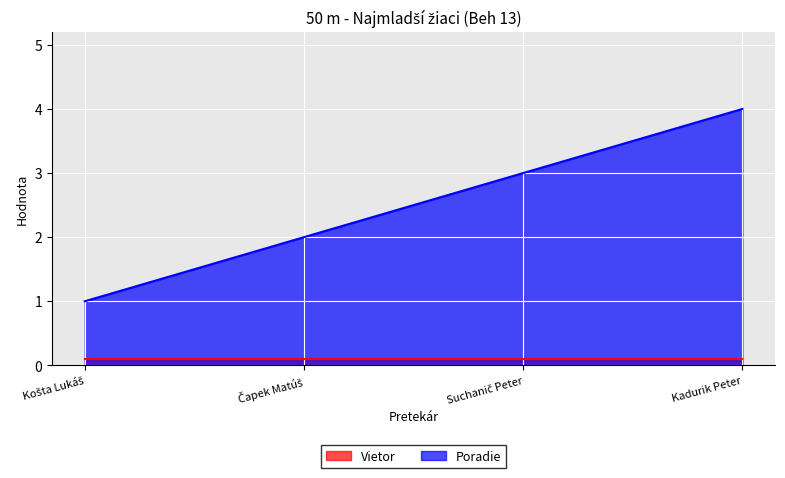

What is the ratio of the value at Košta Lukáš to the value at Čapek Matúš?

0.5